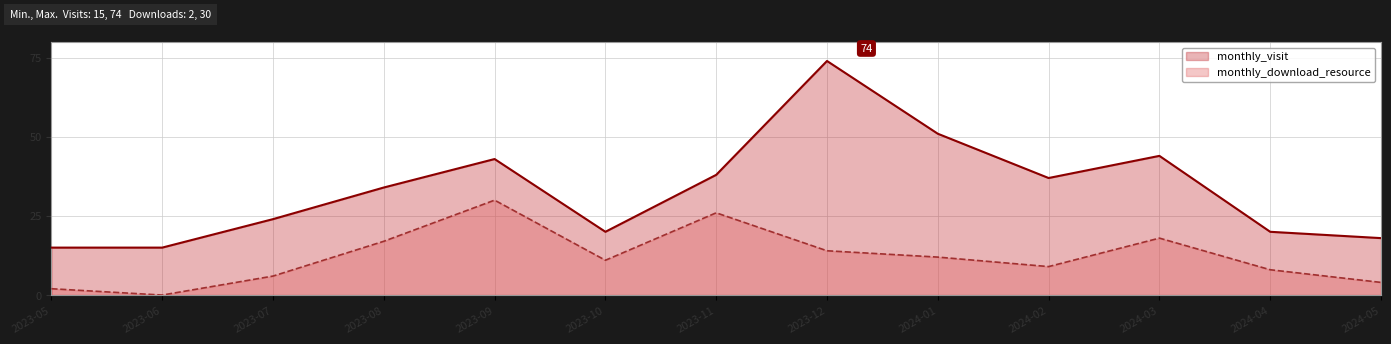

What is the label of the 2nd point from the right?

2024-04